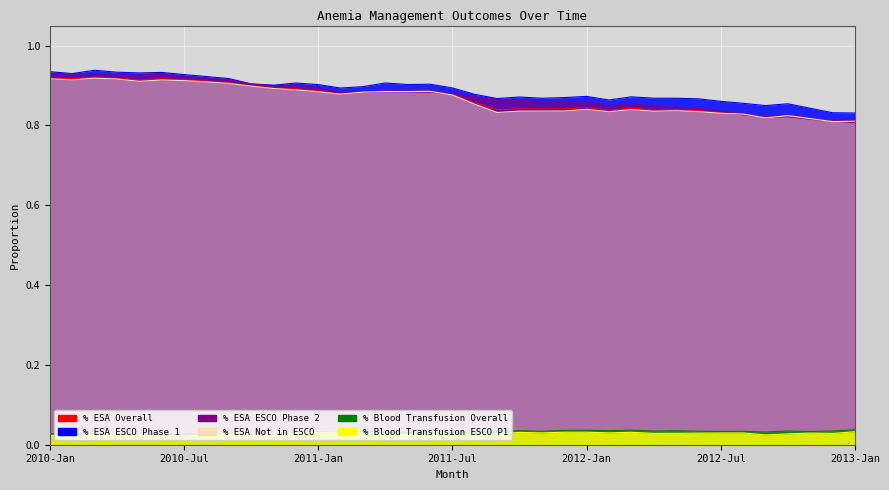

Reading right to left, list all the values displayed in this chart.

% ESA Overall: 2013-Jan=0.8	2012-Dec=0.8	2012-Nov=0.8	2012-Oct=0.8	2012-Sep=0.8	2012-Aug=0.8	2012-Jul=0.8	2012-Jun=0.8	2012-May=0.8	2012-Apr=0.8	2012-Mar=0.8	2012-Feb=0.8	2012-Jan=0.8	2011-Dec=0.8	2011-Nov=0.8	2011-Oct=0.8	2011-Sep=0.8	2011-Aug=0.9	2011-Jul=0.9	2011-Jun=0.9	2011-May=0.9	2011-Apr=0.9	2011-Mar=0.9	2011-Feb=0.9	2011-Jan=0.9	2010-Dec=0.9	2010-Nov=0.9	2010-Oct=0.9	2010-Sep=0.9	2010-Aug=0.9	2010-Jul=0.9	2010-Jun=0.9	2010-May=0.9	2010-Apr=0.9	2010-Mar=0.9	2010-Feb=0.9	2010-Jan=0.9
% ESA ESCO Phase 1: 2013-Jan=0.8	2012-Dec=0.8	2012-Nov=0.8	2012-Oct=0.9	2012-Sep=0.8	2012-Aug=0.9	2012-Jul=0.9	2012-Jun=0.9	2012-May=0.9	2012-Apr=0.9	2012-Mar=0.9	2012-Feb=0.9	2012-Jan=0.9	2011-Dec=0.9	2011-Nov=0.9	2011-Oct=0.9	2011-Sep=0.9	2011-Aug=0.9	2011-Jul=0.9	2011-Jun=0.9	2011-May=0.9	2011-Apr=0.9	2011-Mar=0.9	2011-Feb=0.9	2011-Jan=0.9	2010-Dec=0.9	2010-Nov=0.9	2010-Oct=0.9	2010-Sep=0.9	2010-Aug=0.9	2010-Jul=0.9	2010-Jun=0.9	2010-May=0.9	2010-Apr=0.9	2010-Mar=0.9	2010-Feb=0.9	2010-Jan=0.9
% ESA ESCO Phase 2: 2013-Jan=0.8	2012-Dec=0.8	2012-Nov=0.8	2012-Oct=0.8	2012-Sep=0.8	2012-Aug=0.8	2012-Jul=0.8	2012-Jun=0.8	2012-May=0.8	2012-Apr=0.8	2012-Mar=0.9	2012-Feb=0.8	2012-Jan=0.9	2011-Dec=0.9	2011-Nov=0.9	2011-Oct=0.9	2011-Sep=0.9	2011-Aug=0.9	2011-Jul=0.9	2011-Jun=0.9	2011-May=0.9	2011-Apr=0.9	2011-Mar=0.9	2011-Feb=0.9	2011-Jan=0.9	2010-Dec=0.9	2010-Nov=0.9	2010-Oct=0.9	2010-Sep=0.9	2010-Aug=0.9	2010-Jul=0.9	2010-Jun=0.9	2010-May=0.9	2010-Apr=0.9	2010-Mar=0.9	2010-Feb=0.9	2010-Jan=0.9
% ESA Not in ESCO: 2013-Jan=0.8	2012-Dec=0.8	2012-Nov=0.8	2012-Oct=0.8	2012-Sep=0.8	2012-Aug=0.8	2012-Jul=0.8	2012-Jun=0.8	2012-May=0.8	2012-Apr=0.8	2012-Mar=0.8	2012-Feb=0.8	2012-Jan=0.8	2011-Dec=0.8	2011-Nov=0.8	2011-Oct=0.8	2011-Sep=0.8	2011-Aug=0.9	2011-Jul=0.9	2011-Jun=0.9	2011-May=0.9	2011-Apr=0.9	2011-Mar=0.9	2011-Feb=0.9	2011-Jan=0.9	2010-Dec=0.9	2010-Nov=0.9	2010-Oct=0.9	2010-Sep=0.9	2010-Aug=0.9	2010-Jul=0.9	2010-Jun=0.9	2010-May=0.9	2010-Apr=0.9	2010-Mar=0.9	2010-Feb=0.9	2010-Jan=0.9
% Blood Transfusion Overall: 2013-Jan=0.0	2012-Dec=0.0	2012-Nov=0.0	2012-Oct=0.0	2012-Sep=0.0	2012-Aug=0.0	2012-Jul=0.0	2012-Jun=0.0	2012-May=0.0	2012-Apr=0.0	2012-Mar=0.0	2012-Feb=0.0	2012-Jan=0.0	2011-Dec=0.0	2011-Nov=0.0	2011-Oct=0.0	2011-Sep=0.0	2011-Aug=0.0	2011-Jul=0.0	2011-Jun=0.0	2011-May=0.0	2011-Apr=0.0	2011-Mar=0.0	2011-Feb=0.0	2011-Jan=0.0	2010-Dec=0.0	2010-Nov=0.0	2010-Oct=0.0	2010-Sep=0.0	2010-Aug=0.0	2010-Jul=0.0	2010-Jun=0.0	2010-May=0.0	2010-Apr=0.0	2010-Mar=0.0	2010-Feb=0.0	2010-Jan=0.0
% Blood Transfusion ESCO P1: 2013-Jan=0.0	2012-Dec=0.0	2012-Nov=0.0	2012-Oct=0.0	2012-Sep=0.0	2012-Aug=0.0	2012-Jul=0.0	2012-Jun=0.0	2012-May=0.0	2012-Apr=0.0	2012-Mar=0.0	2012-Feb=0.0	2012-Jan=0.0	2011-Dec=0.0	2011-Nov=0.0	2011-Oct=0.0	2011-Sep=0.0	2011-Aug=0.0	2011-Jul=0.0	2011-Jun=0.0	2011-May=0.0	2011-Apr=0.0	2011-Mar=0.0	2011-Feb=0.0	2011-Jan=0.0	2010-Dec=0.0	2010-Nov=0.0	2010-Oct=0.0	2010-Sep=0.0	2010-Aug=0.0	2010-Jul=0.0	2010-Jun=0.0	2010-May=0.0	2010-Apr=0.0	2010-Mar=0.0	2010-Feb=0.0	2010-Jan=0.0